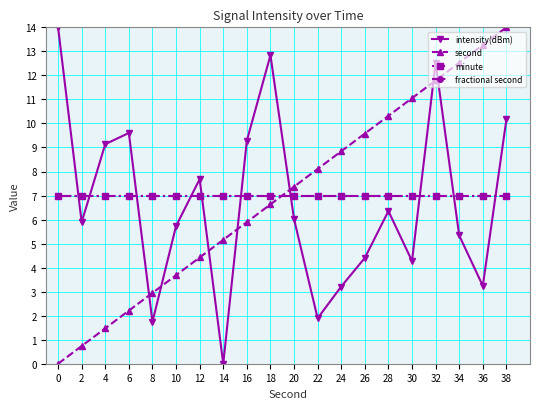

Which series changed the most between 4 and 26?

second